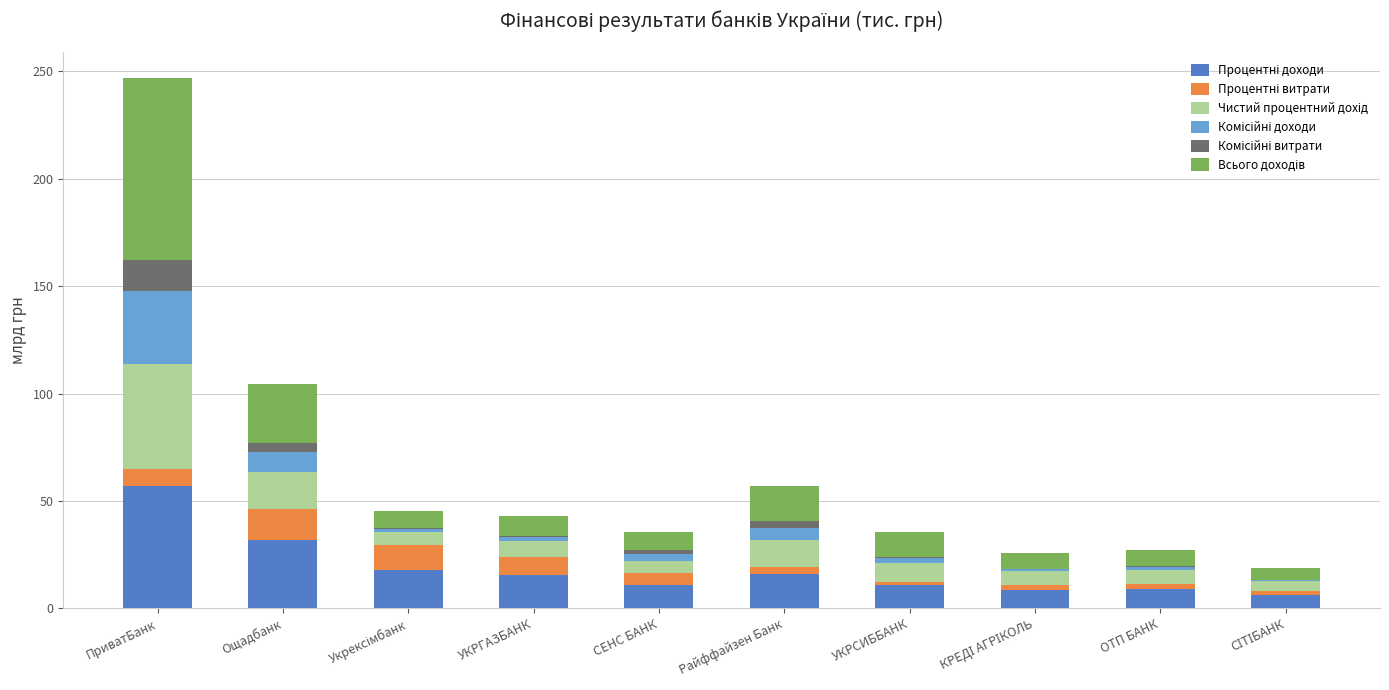

At which category is the sum across all series the highest?

ПриватБанк